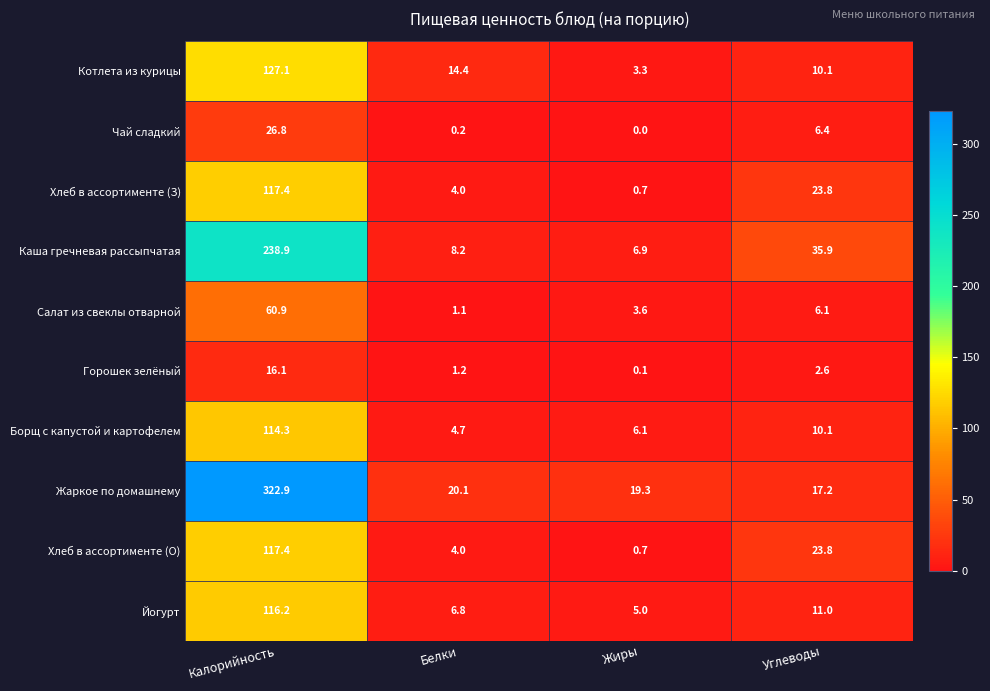

List the labels in order of Каша гречневая рассыпчатая value, largest first.

Калорийность, Углеводы, Белки, Жиры